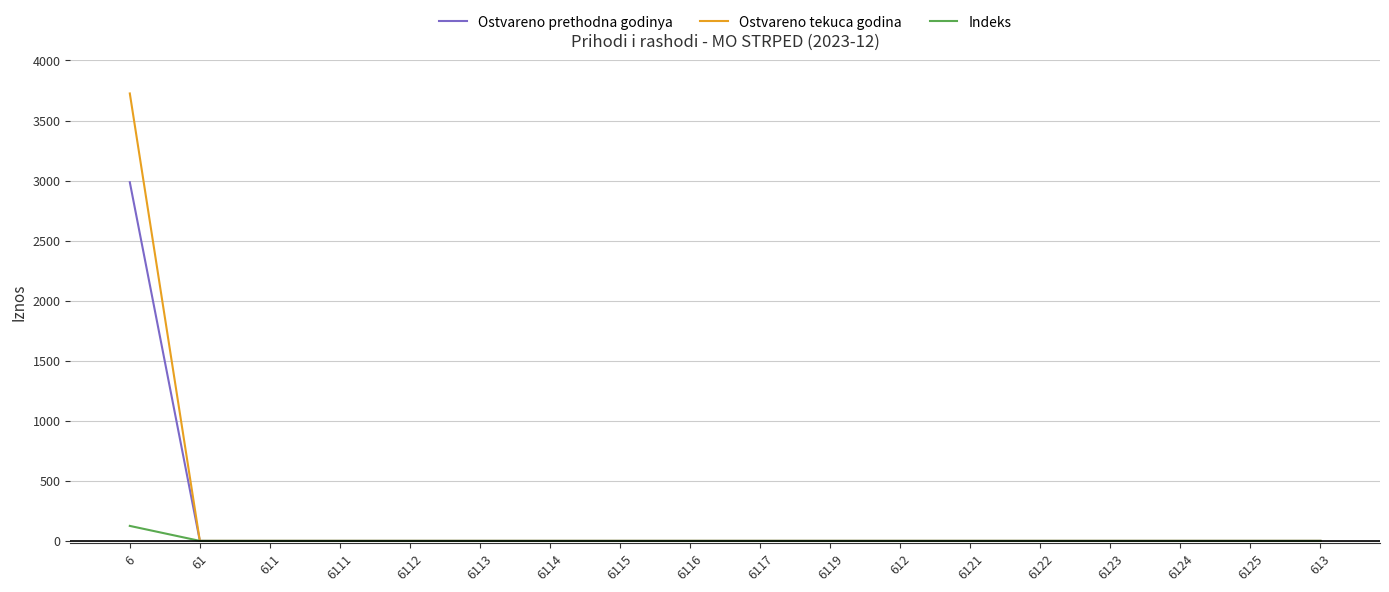

What is the total value across all series at 6?

6836.6